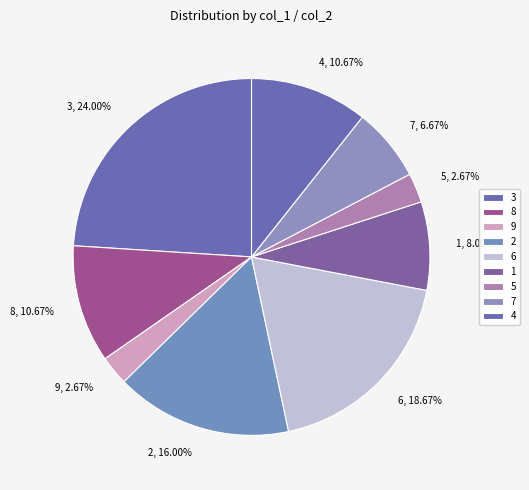

To the nearest percent, what portion does 9 represent?

3%